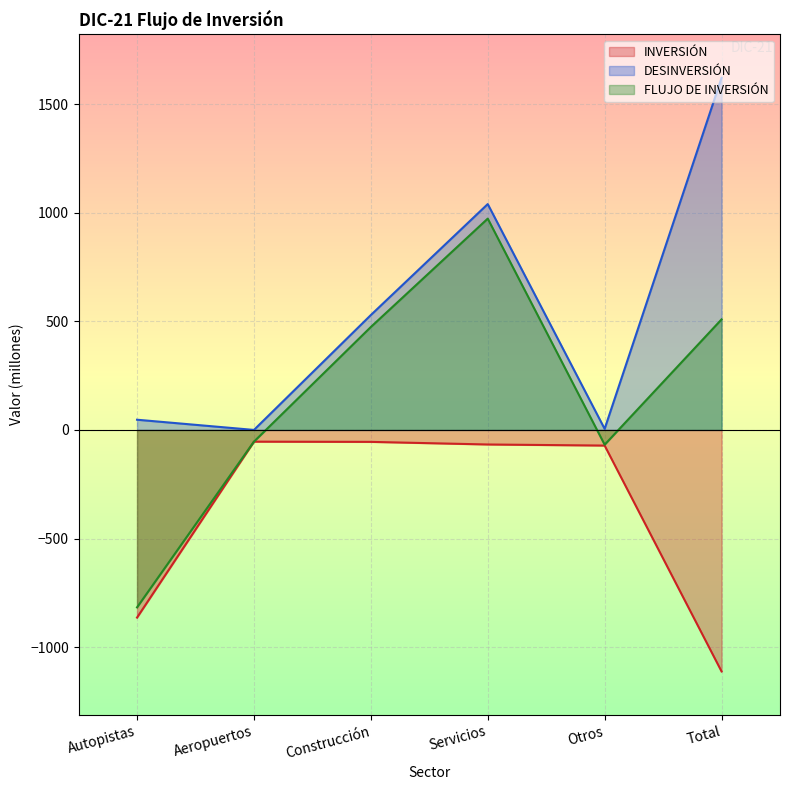

How many series are shown in this chart?

3